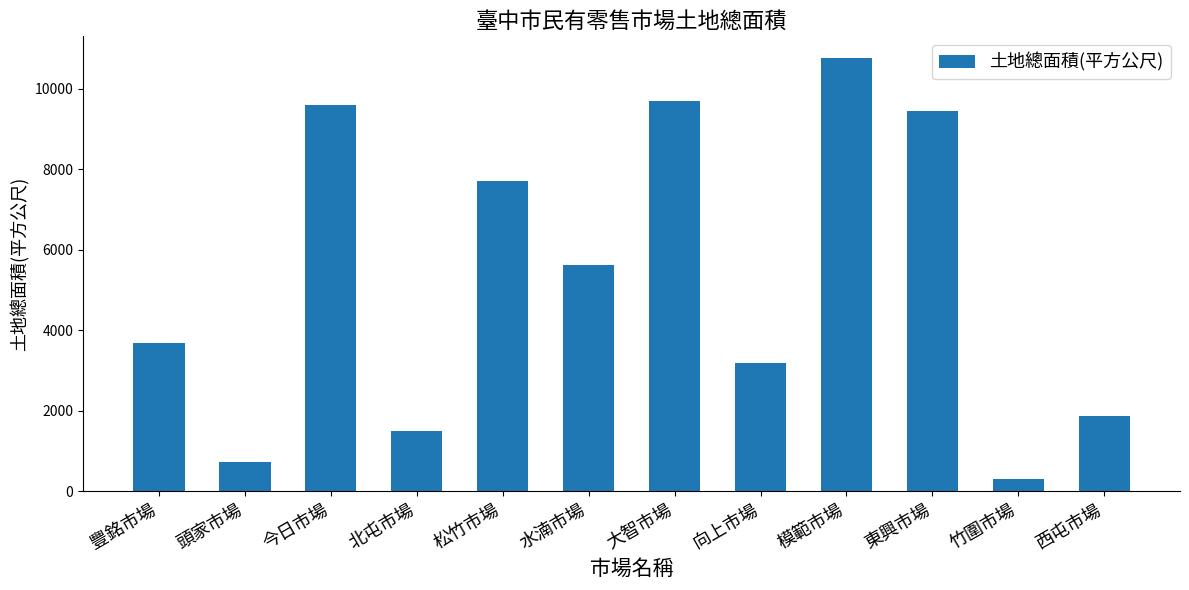

What is the average value?

5345